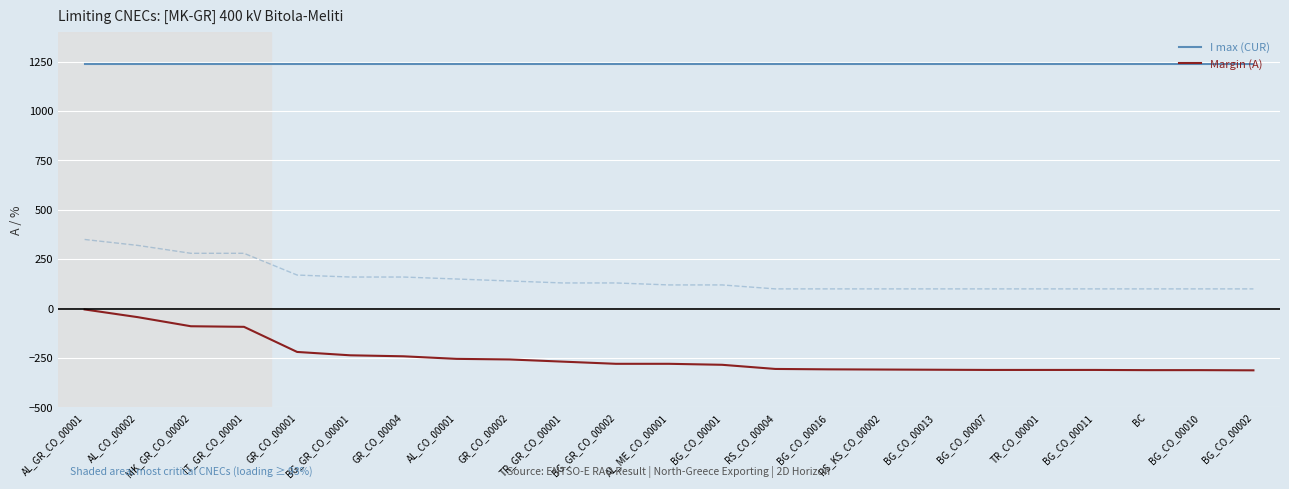

What is the greatest value displayed?

1240